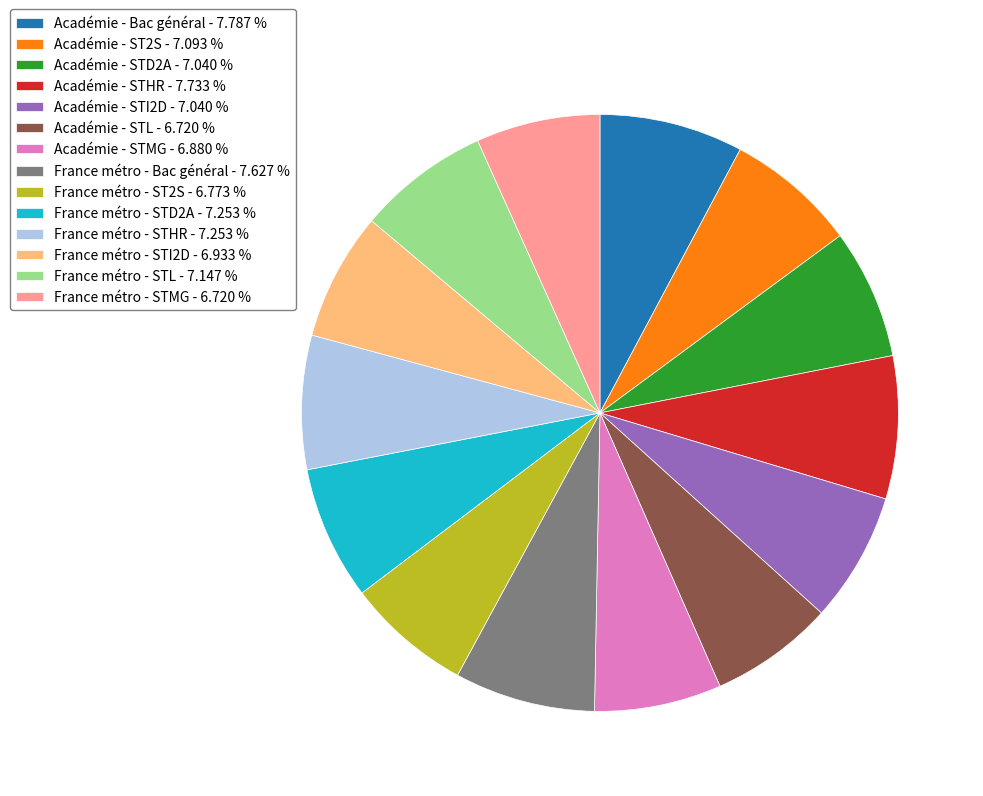

Do Académie - STD2A - 7.040 % and Académie - STHR - 7.733 % together represent more than half of the pie?

No